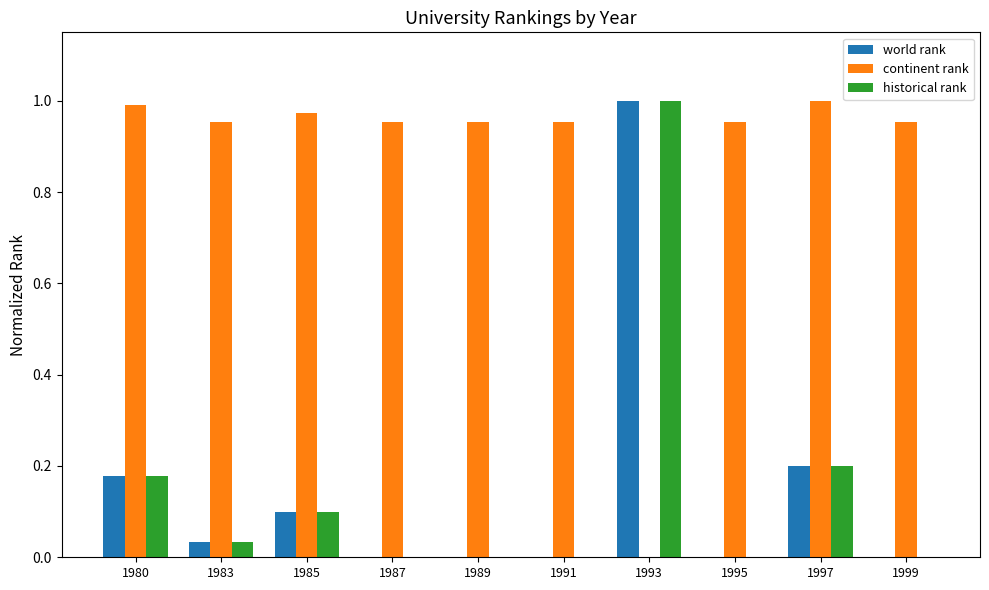

Where is continent rank nearest to the value 0?

1993